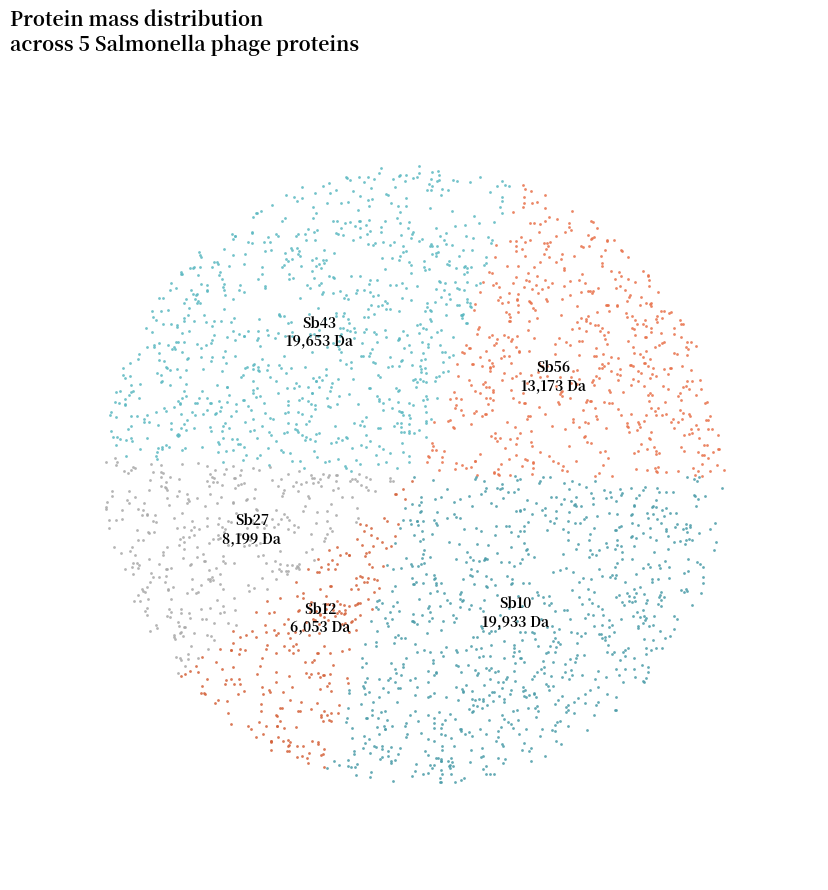

The Sb12 slice represents 9% of the pie. True or false?

True